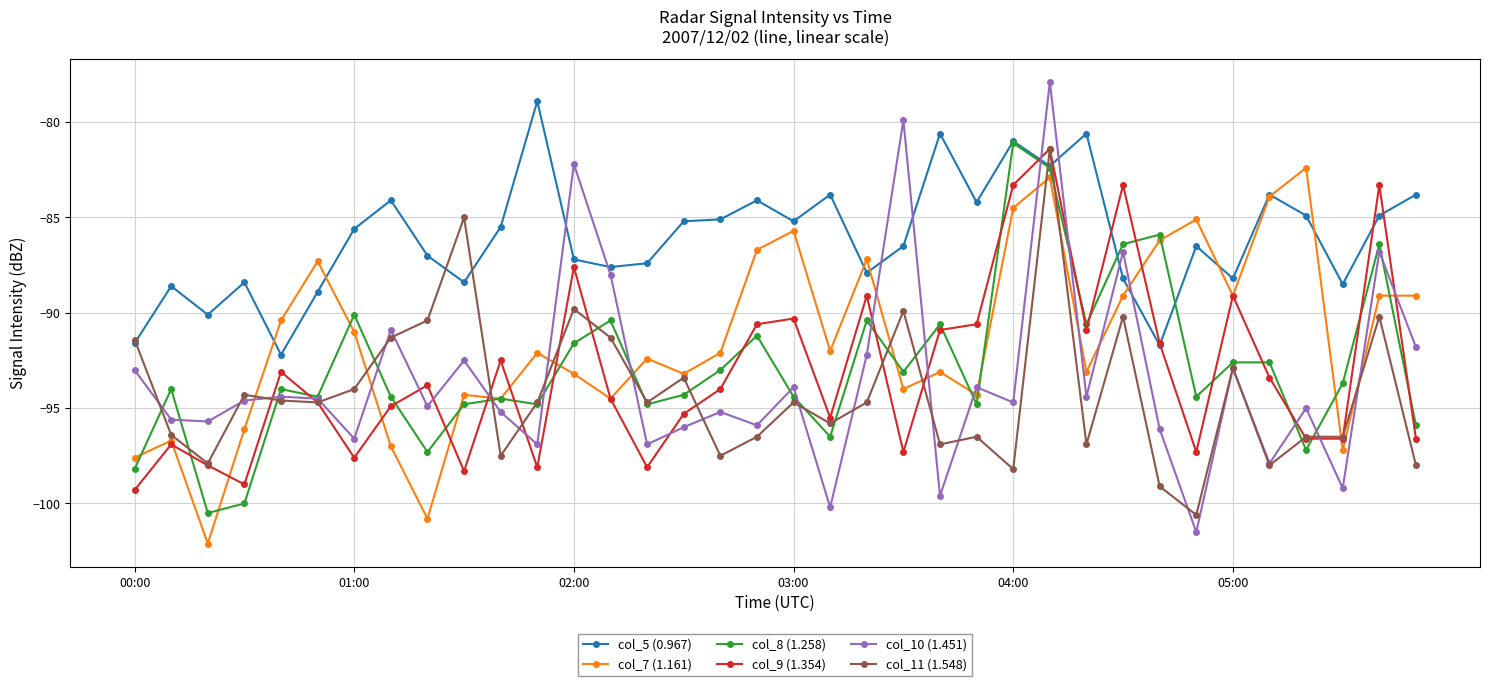

True or false: col_10 (1.451) has more than 0 points higher than both neighbors.

True